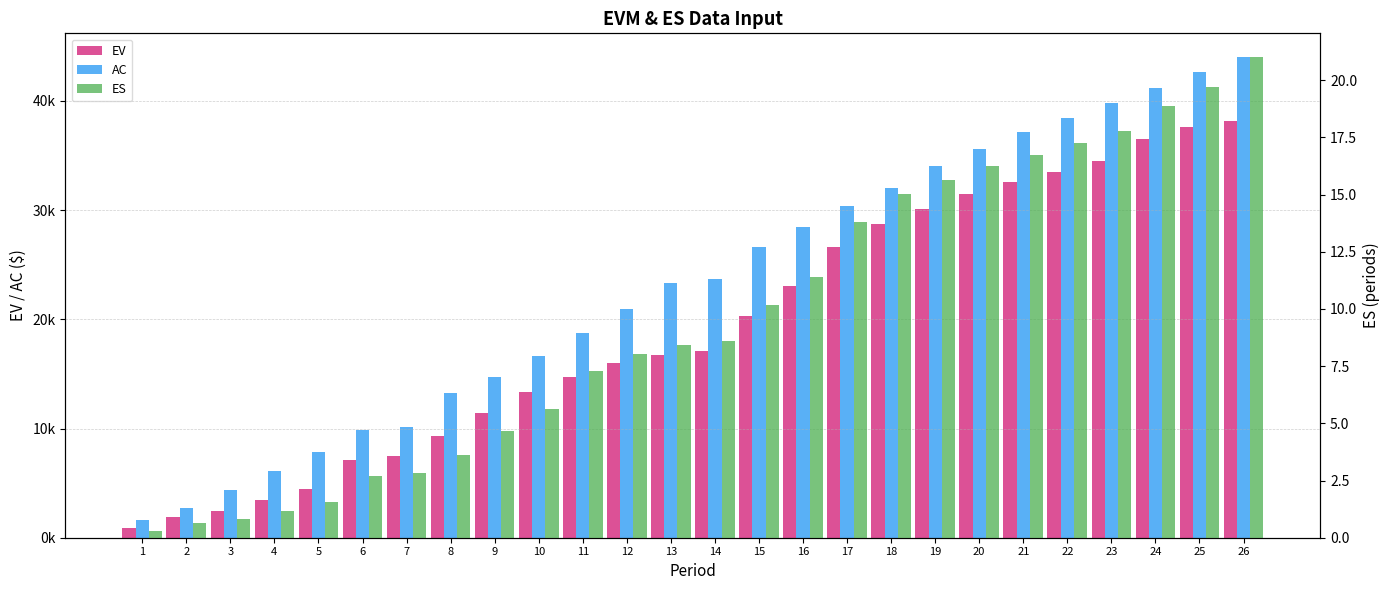

Reading left to right, extract all data points from this chart.

EV: 927.7	1904.0	2466.8	3413.9	4471.6	7151.8	7476.3	9271.8	11441.0	13301.7	14699.5	15985.2	16752.7	17077.5	20317.8	23060.8	26587.9	28681.2	30135.0	31487.5	32526.3	33504.4	34512.9	36488.7	37629.8	38140.0
AC: 1605.8	2766.2	4324.2	6137.5	7887.5	9835.0	10135.0	13216.8	14755.0	16656.2	18767.8	20896.8	23364.0	23663.8	26651.0	28436.5	30407.5	32012.0	33999.8	35554.0	37110.5	38468.2	39798.2	41155.2	42600.2	43983.0
ES: 0.3	0.6	0.8	1.2	1.6	2.7	2.8	3.6	4.7	5.6	7.3	8.0	8.4	8.6	10.2	11.4	13.8	15.0	15.6	16.2	16.7	17.2	17.8	18.9	19.7	21.0